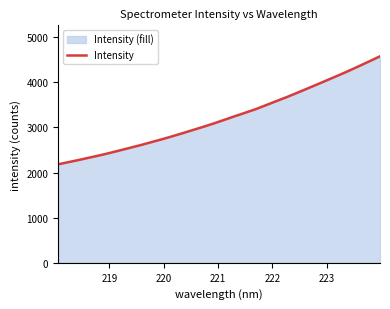

What is the difference between the maximum and minimum values?

2393.2